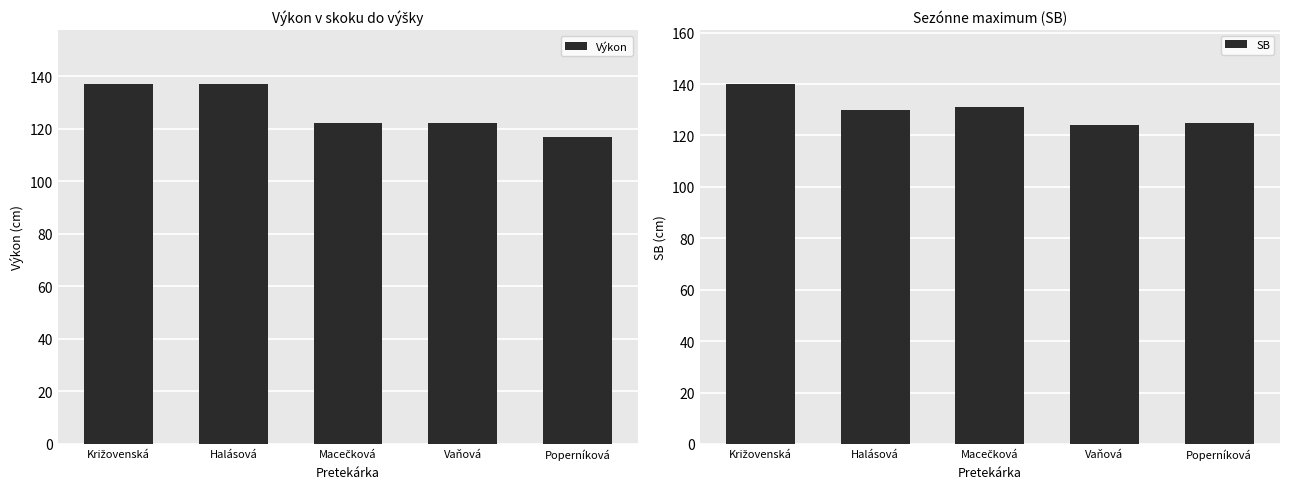

Reading right to left, extract all data points from this chart.

Výkon: 117	122	122	137	137
SB: 125	124	131	130	140